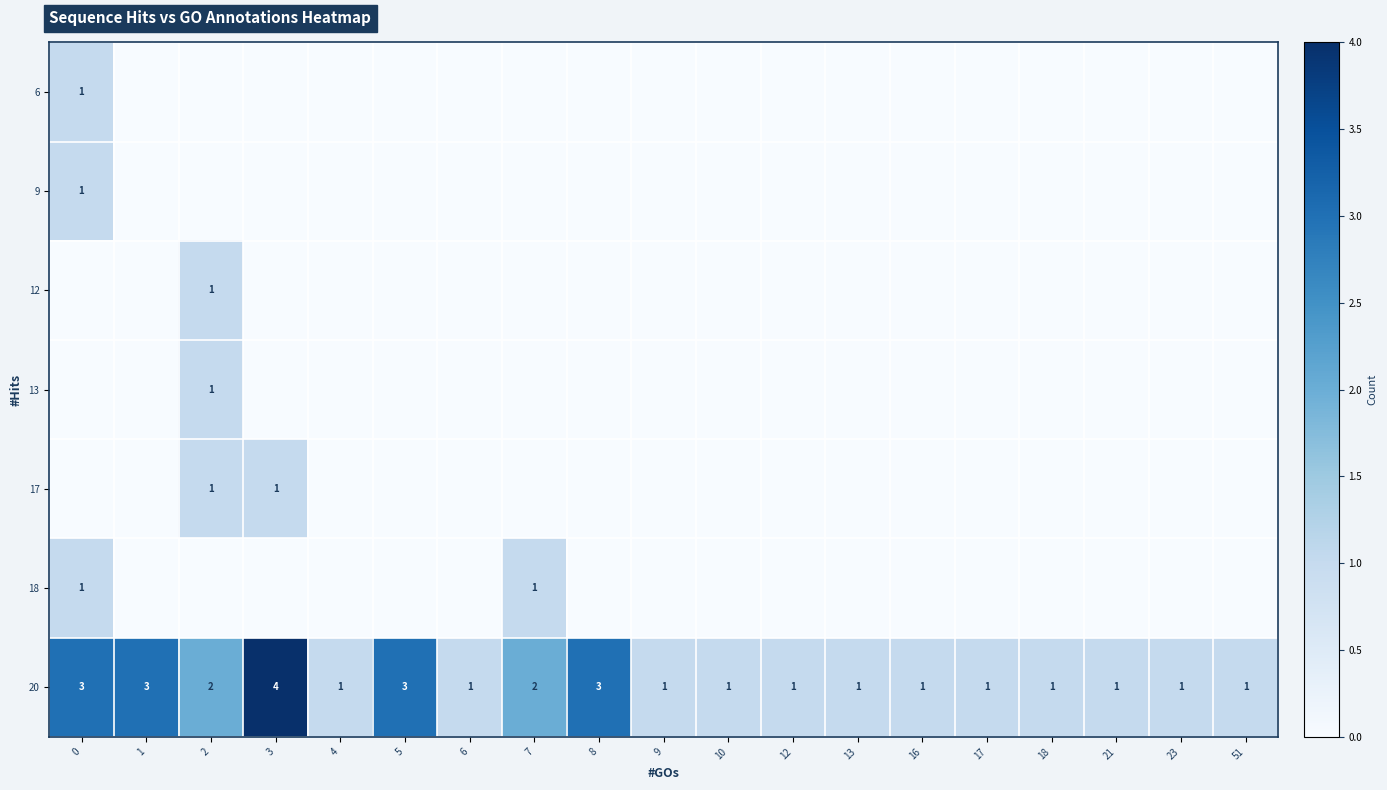

How many positive values does the 13 series have?

1